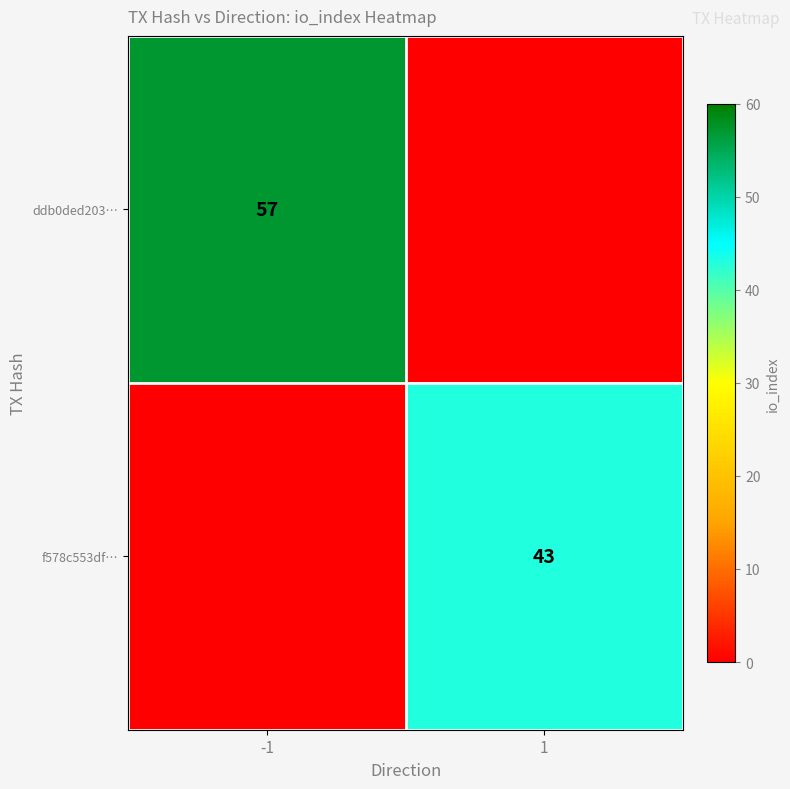

What is the greatest value displayed?

57